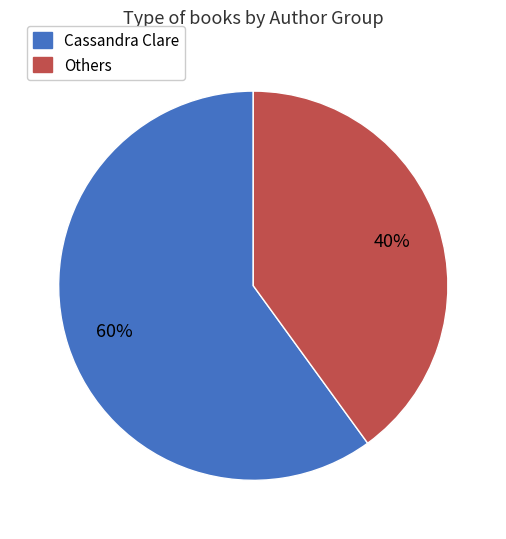

To the nearest percent, what is the difference between the largest and smallest slice percentages?

20%